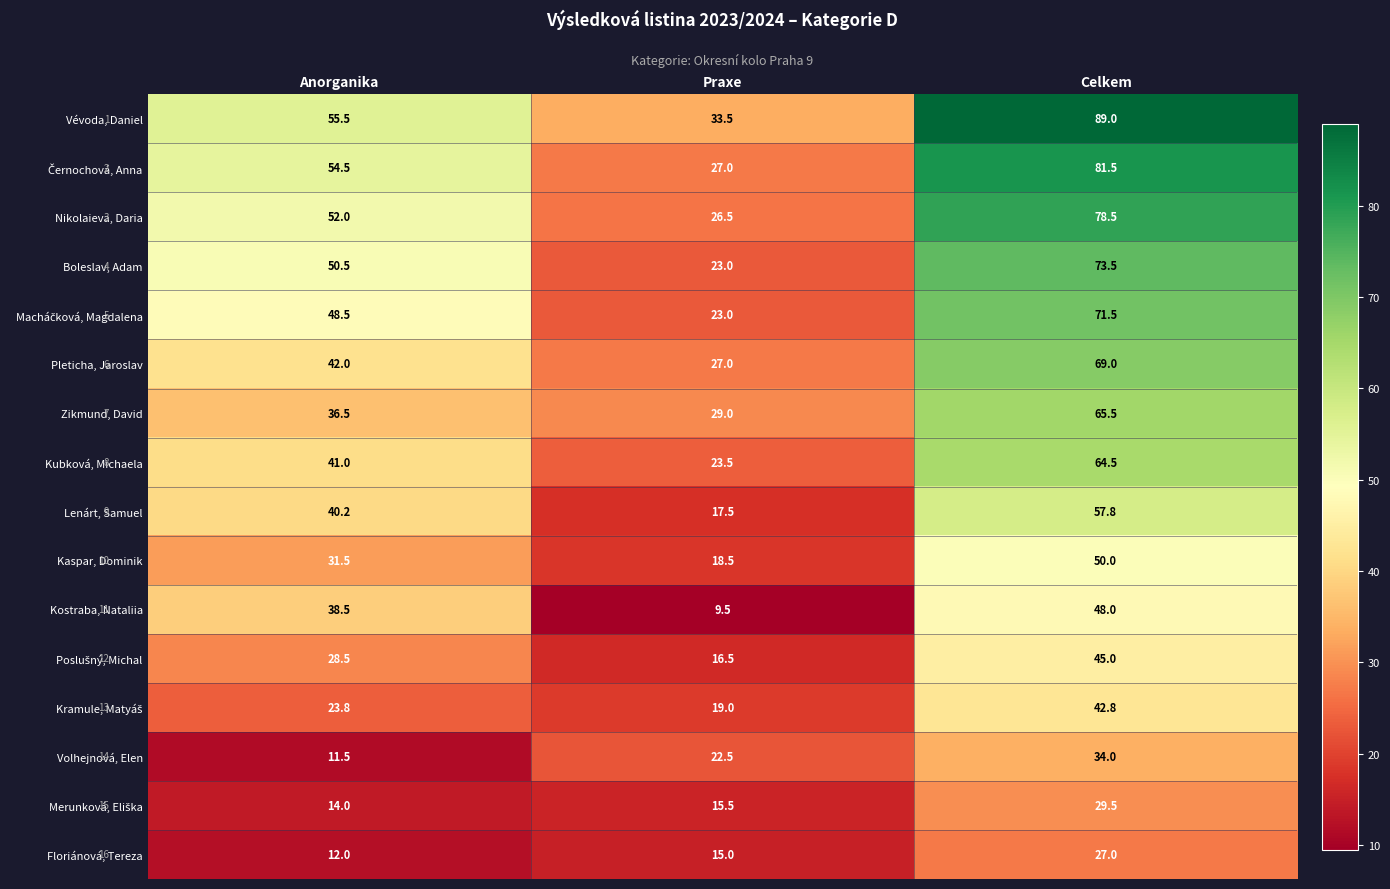

At which category is the sum across all series the highest?

Celkem